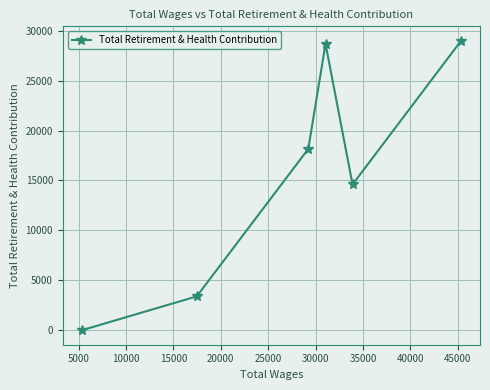

How many interior local valleys (lower than both neighbors) does the data have?

1